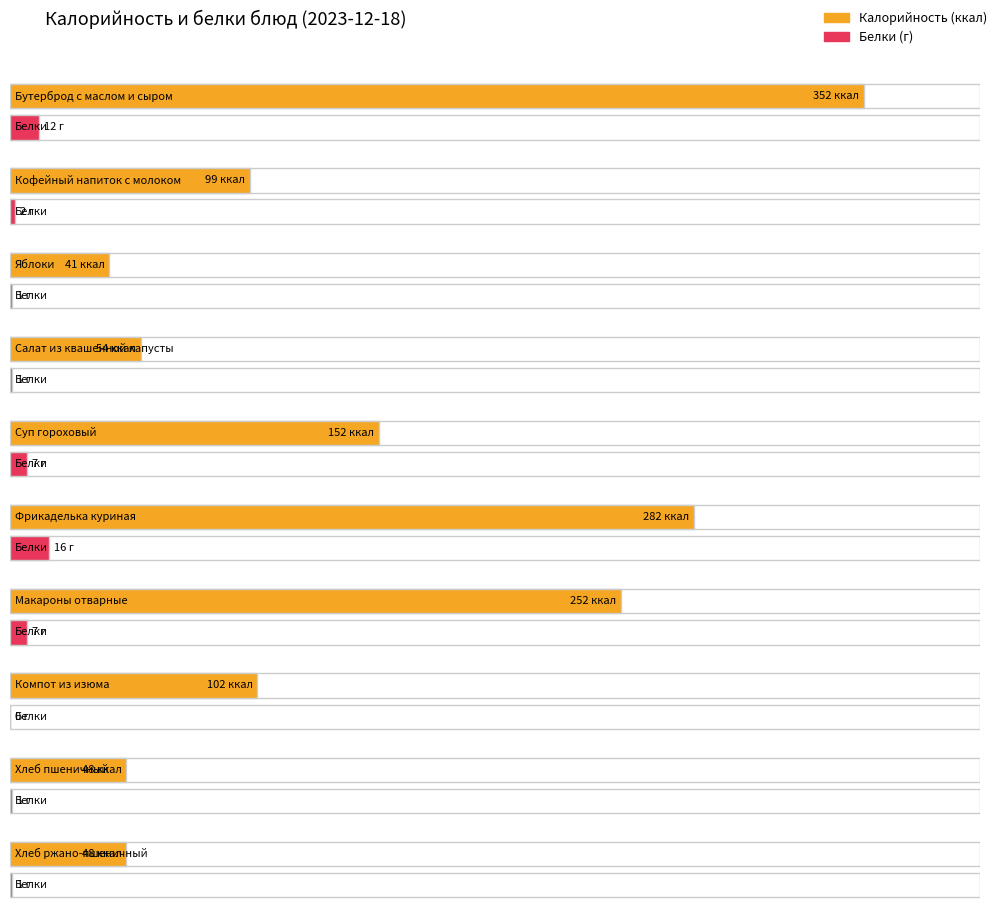

List the series in order of their overall mean, lowest first.

Белки, Калорийность